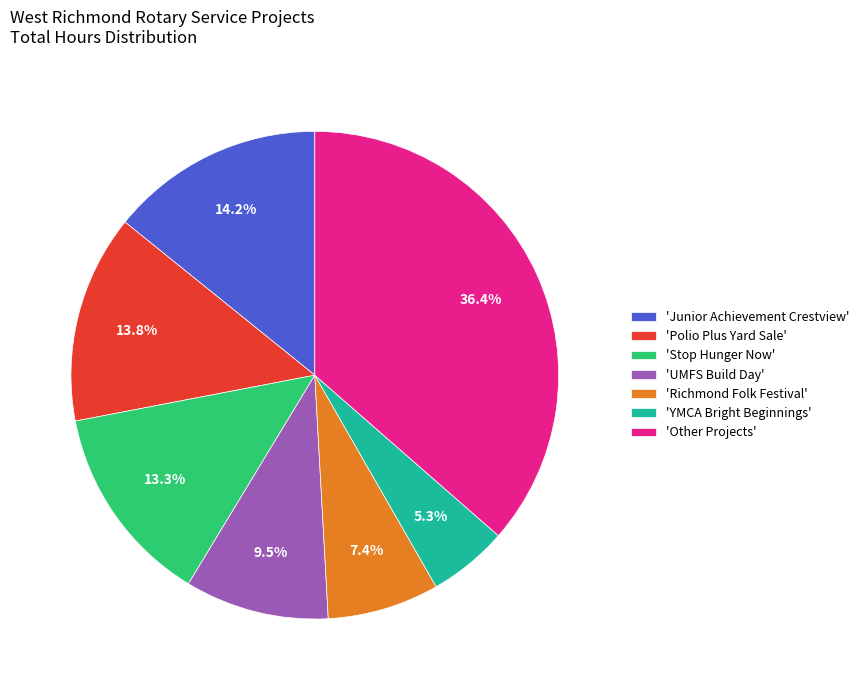

What percentage do 'YMCA Bright Beginnings' and 'UMFS Build Day' together represent?

14.8%